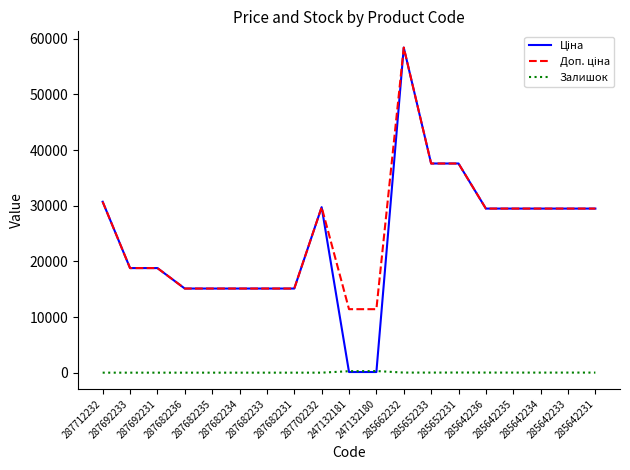

List the labels in order of Доп. ціна value, smallest first.

247132181, 247132180, 287682236, 287682235, 287682234, 287682233, 287682231, 287692233, 287692231, 285642236, 285642235, 285642234, 285642233, 285642231, 287702232, 287712232, 285652233, 285652231, 285662232